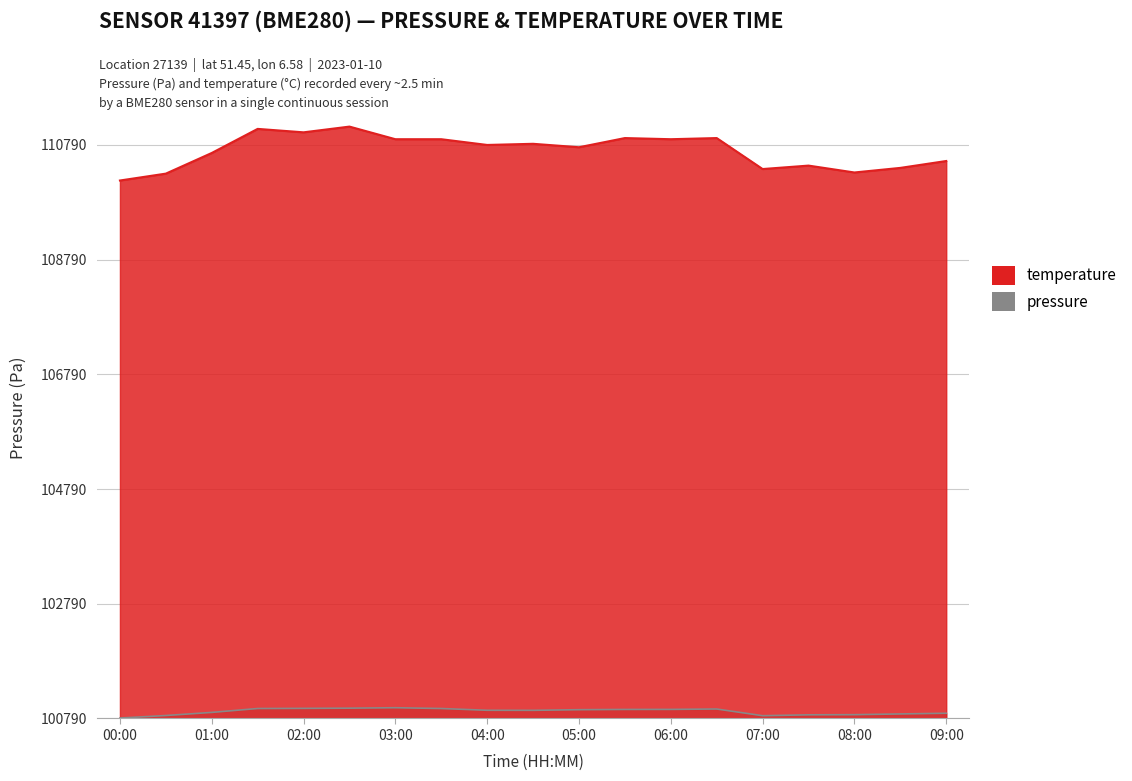

Between 03:30 and 02:00, which is larger?

02:00